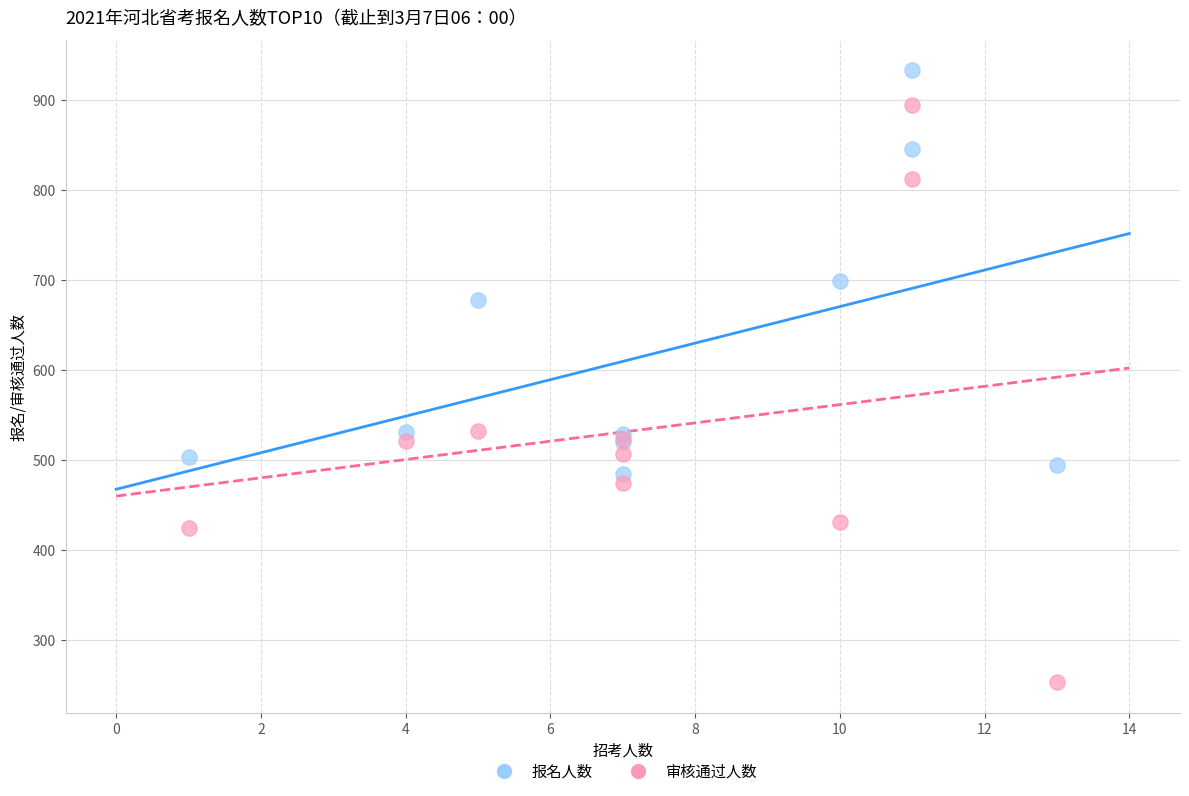

Which series contains the lowest Y value?

审核通过人数